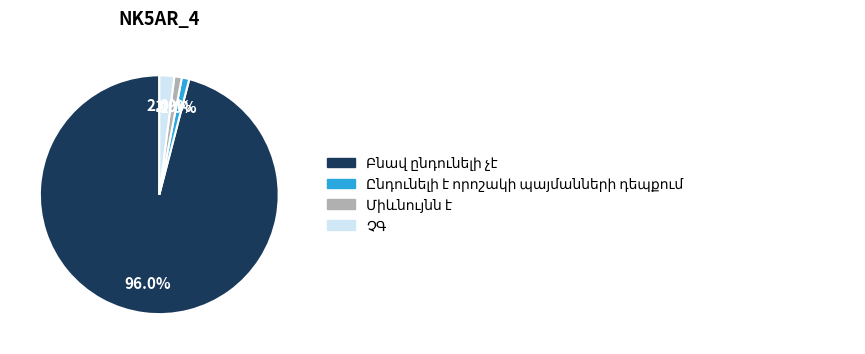

How many slices are in this pie chart?

4